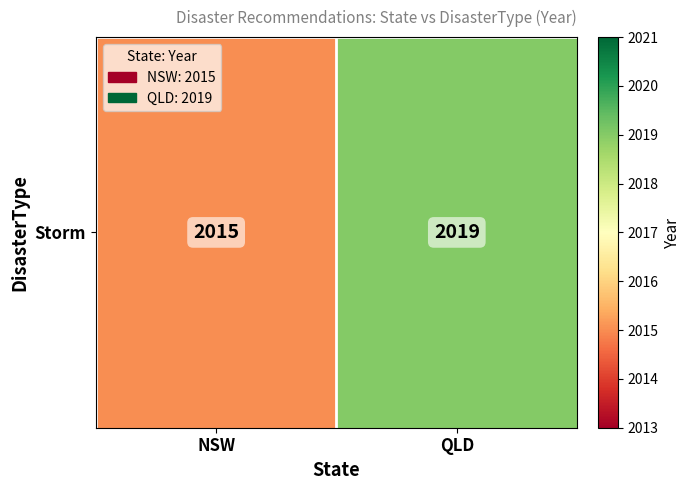

What is the sum of all values?

4034